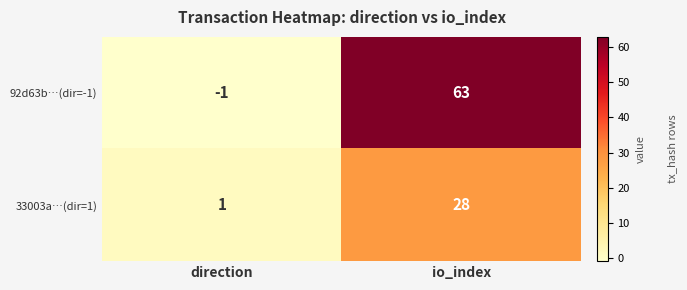

What is the minimum value shown in the chart?

-1